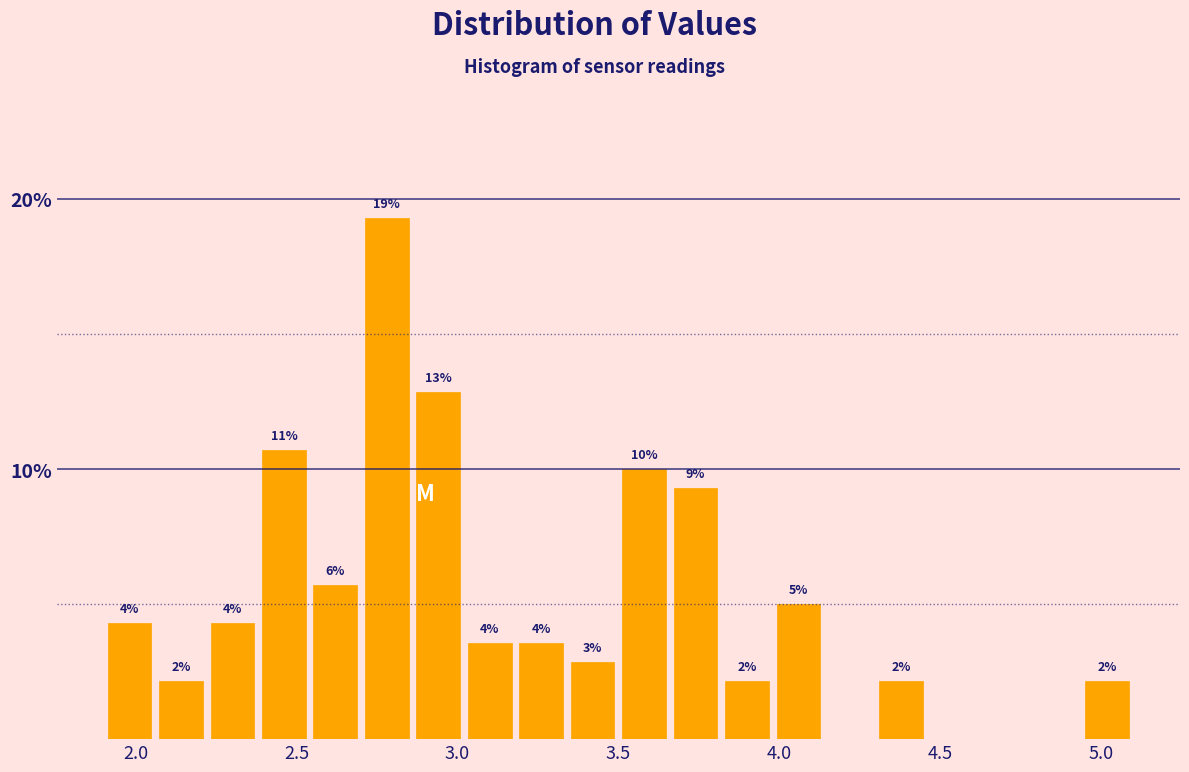

Read against the x-axis, roughly where is the centre of the tallest bar?

2.80